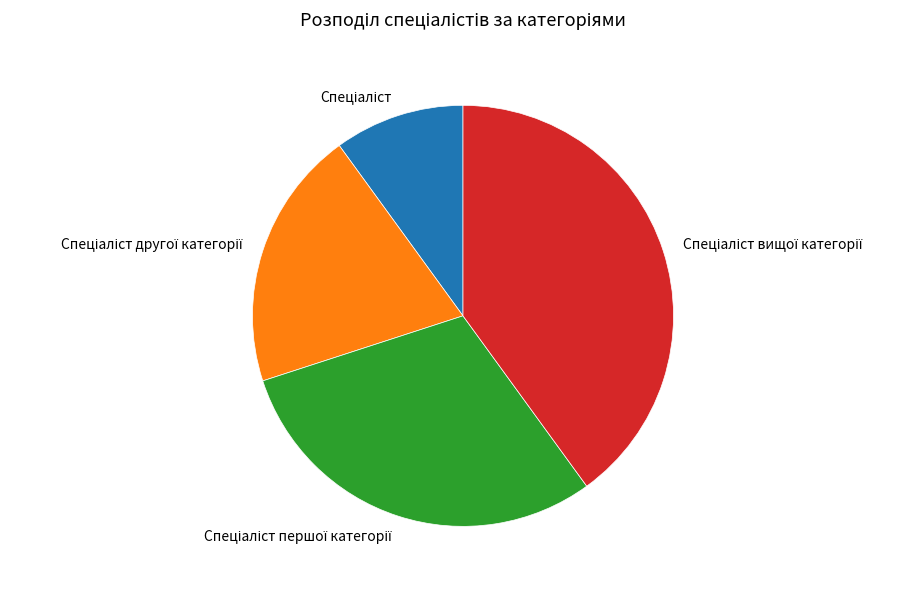

Is there any slice that represents more than half of the pie?

No